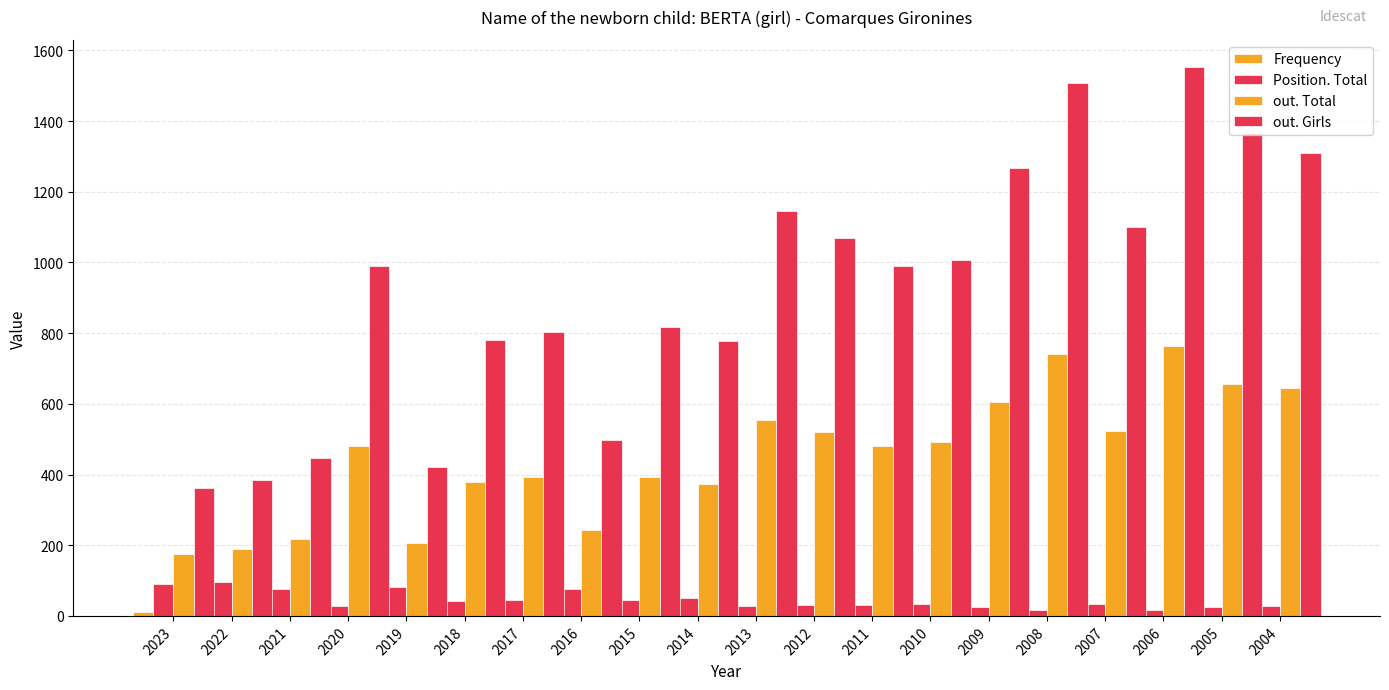

What is the total value across all series at 2020?

1531